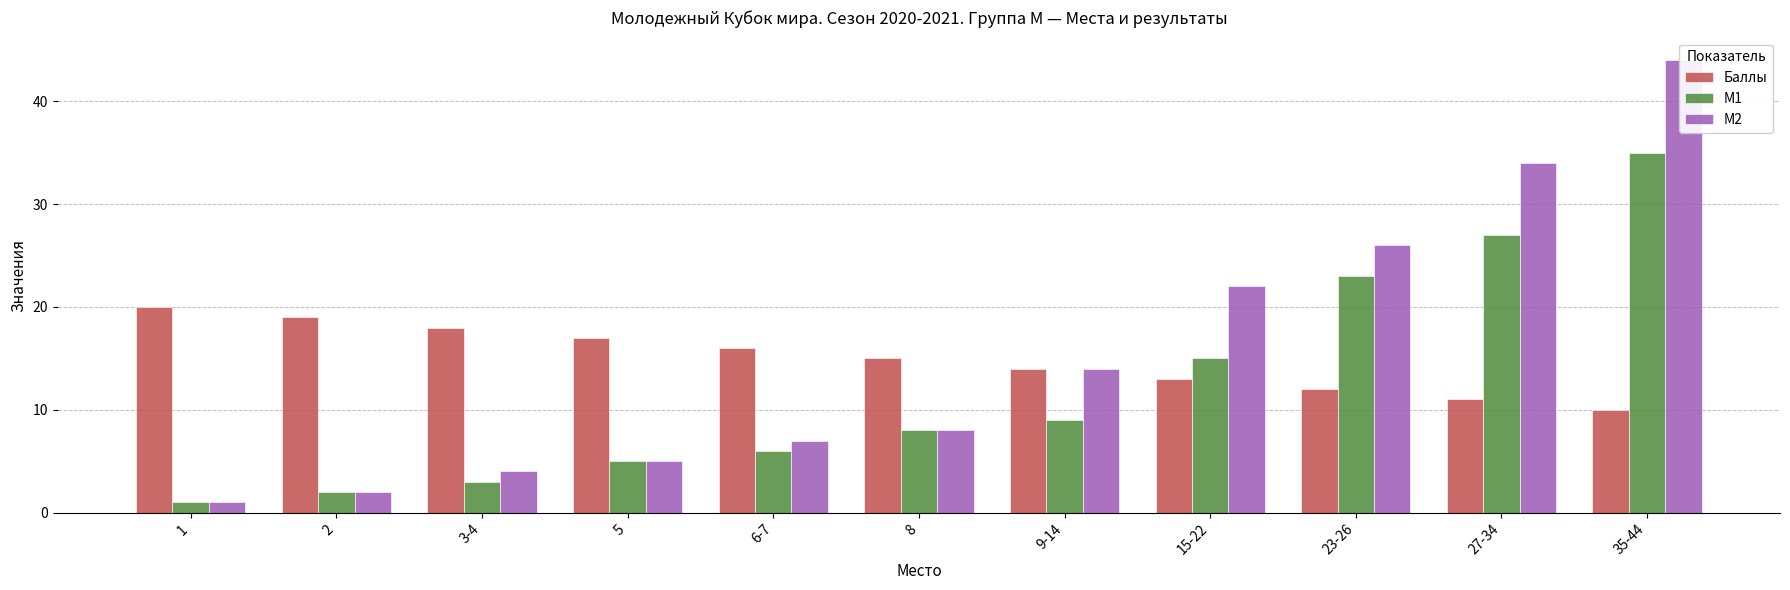

Is it true that Баллы equals 12 at 23-26?

True